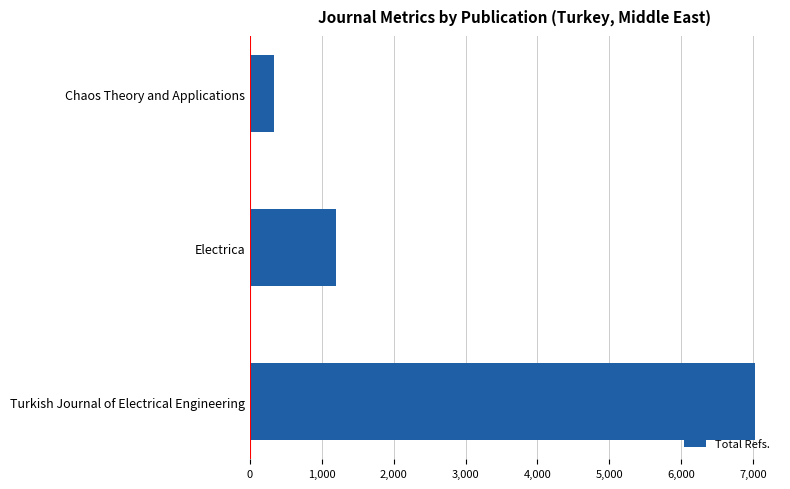

Reading top to bottom, transcribe all the data shown in this chart.

Chaos Theory and Applications=337	Electrica=1193	Turkish Journal of Electrical Engineering=7022